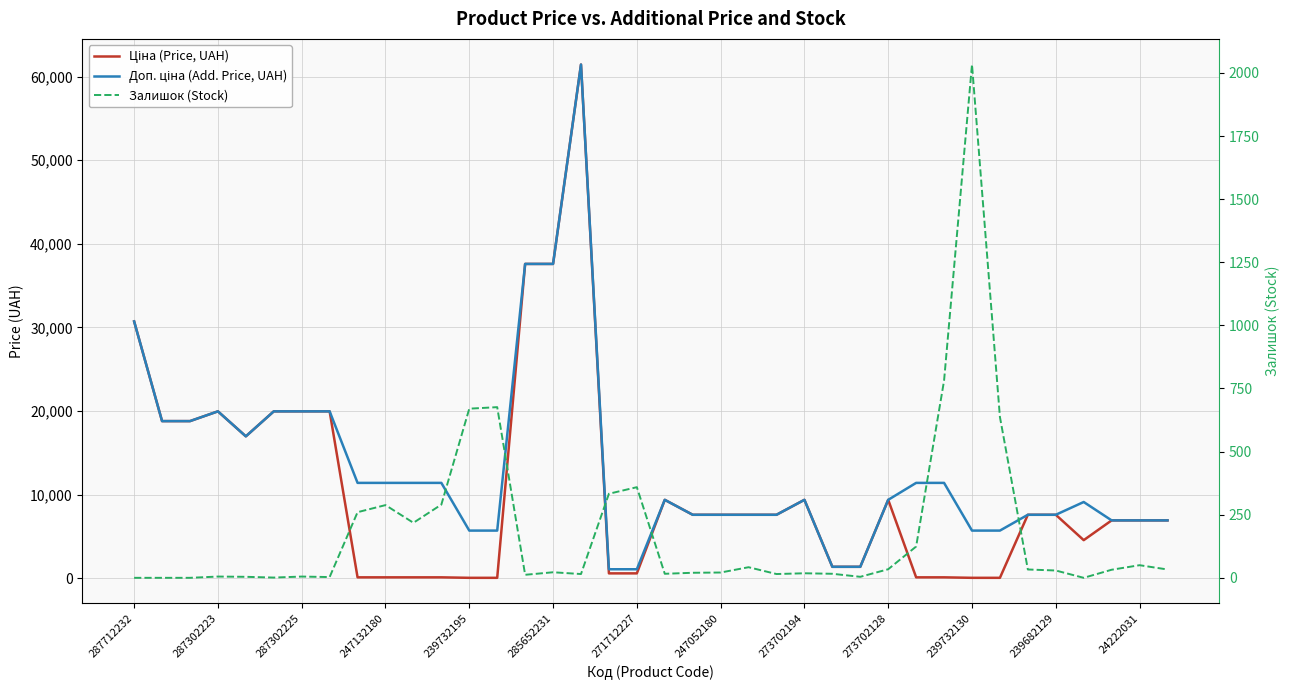

What position from the left is 28?

29